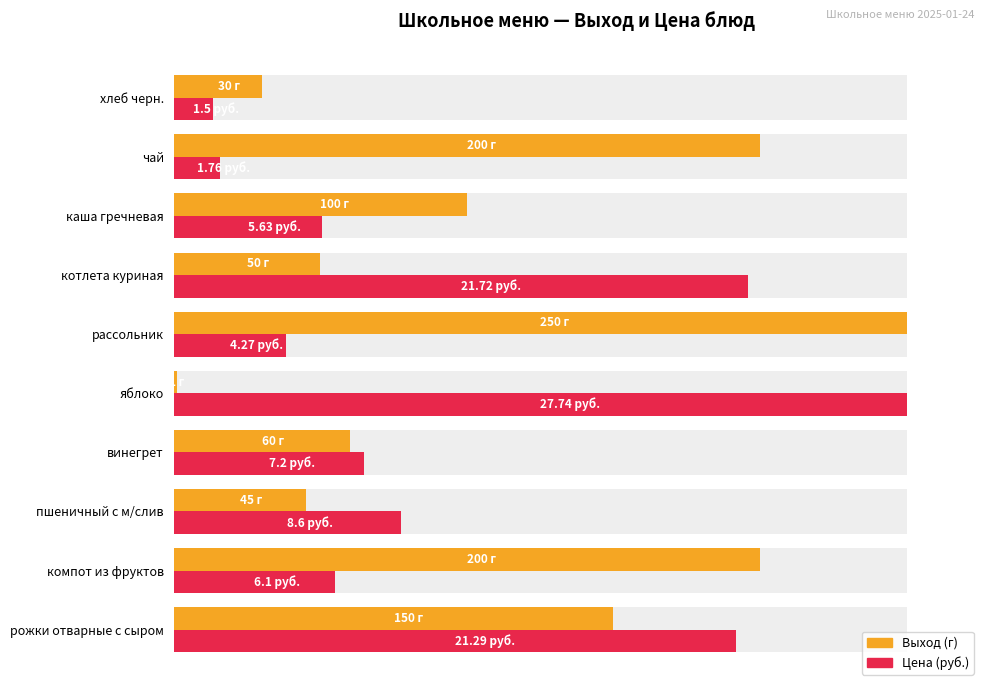

At хлеб черн., list the series in order from smallest to largest.

Цена (руб.), Выход (г)